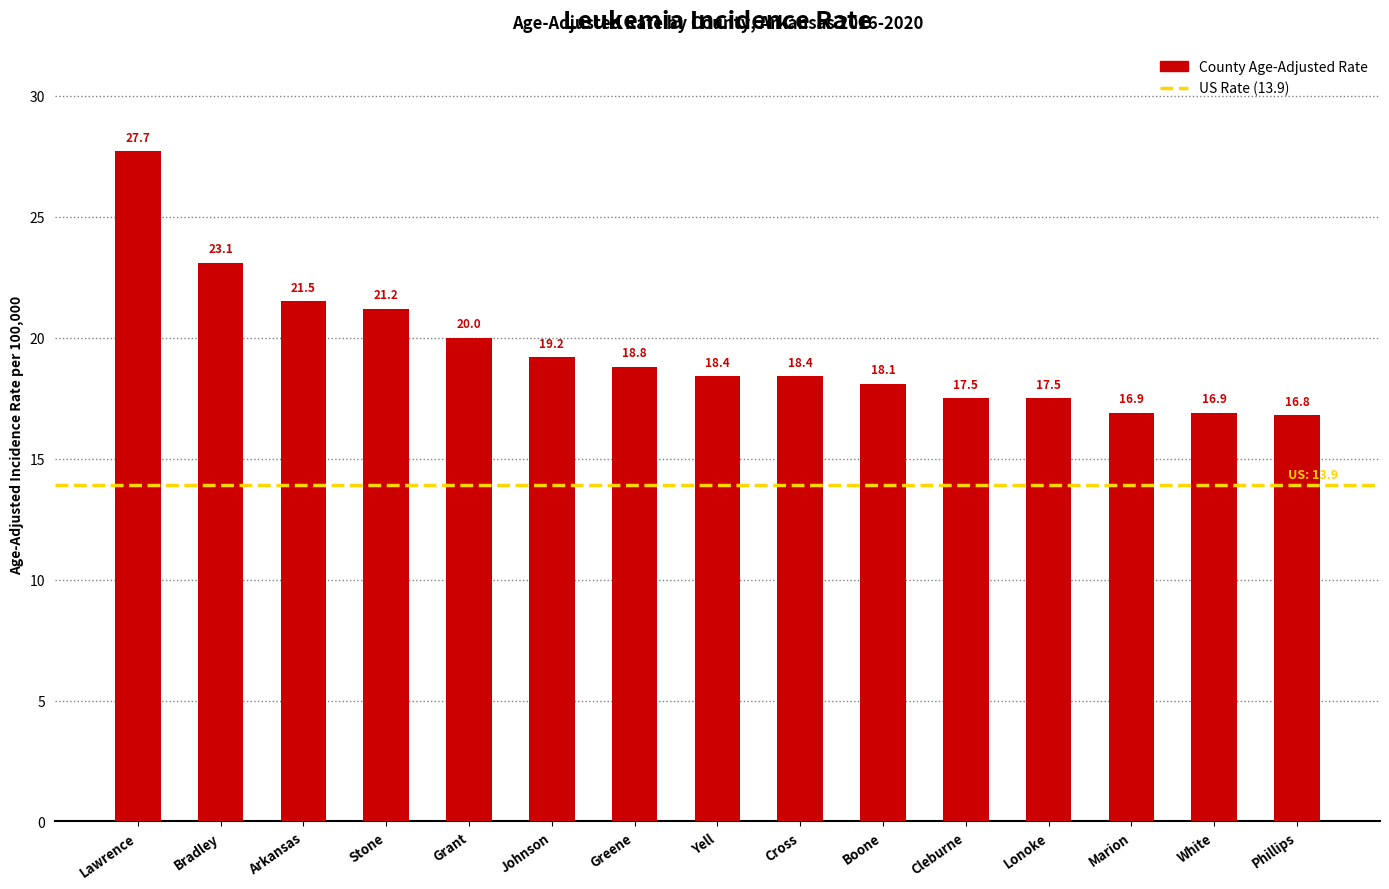

What is the greatest value displayed?

27.7